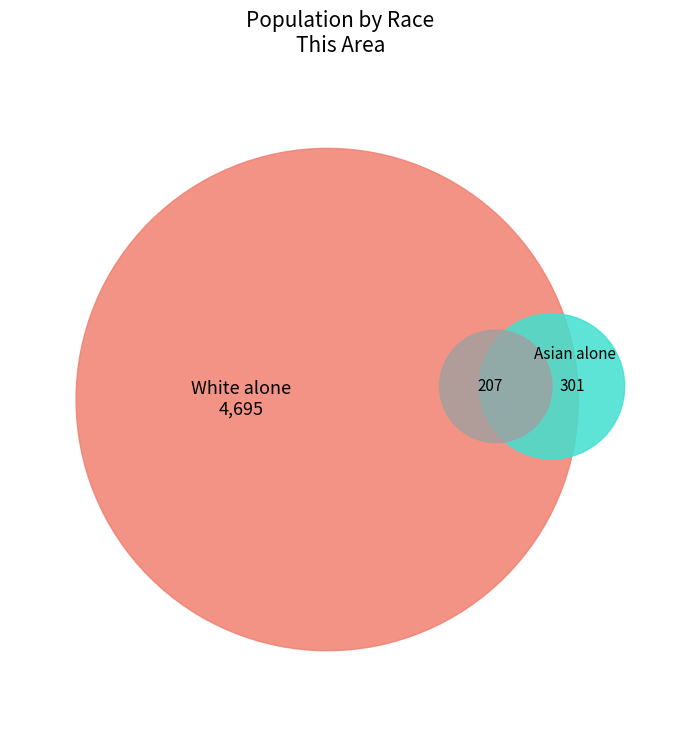

To the nearest percent, what is the combined percentage of Two or More Races and White alone?

89%